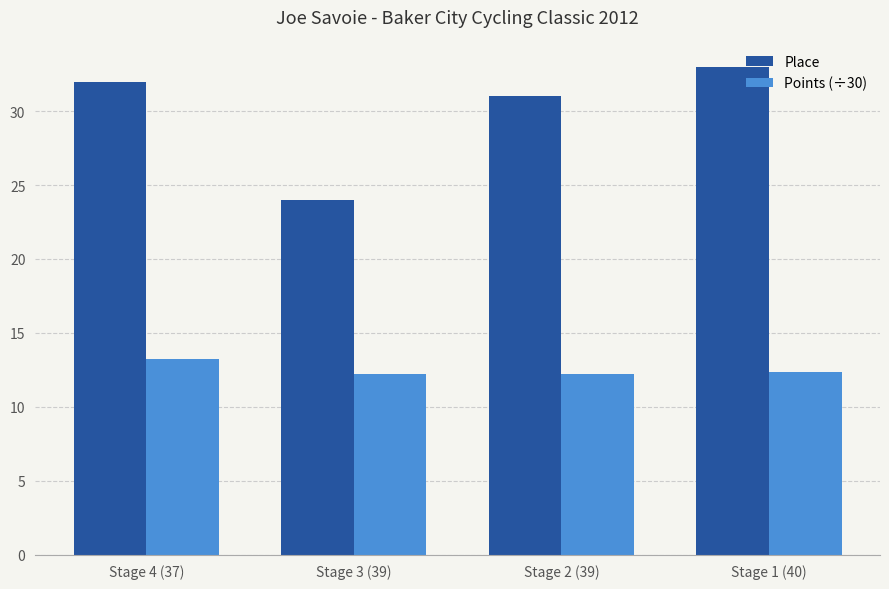

What is the difference between the Points (÷30) values at Stage 3 (39) and Stage 4 (37)?

1.0